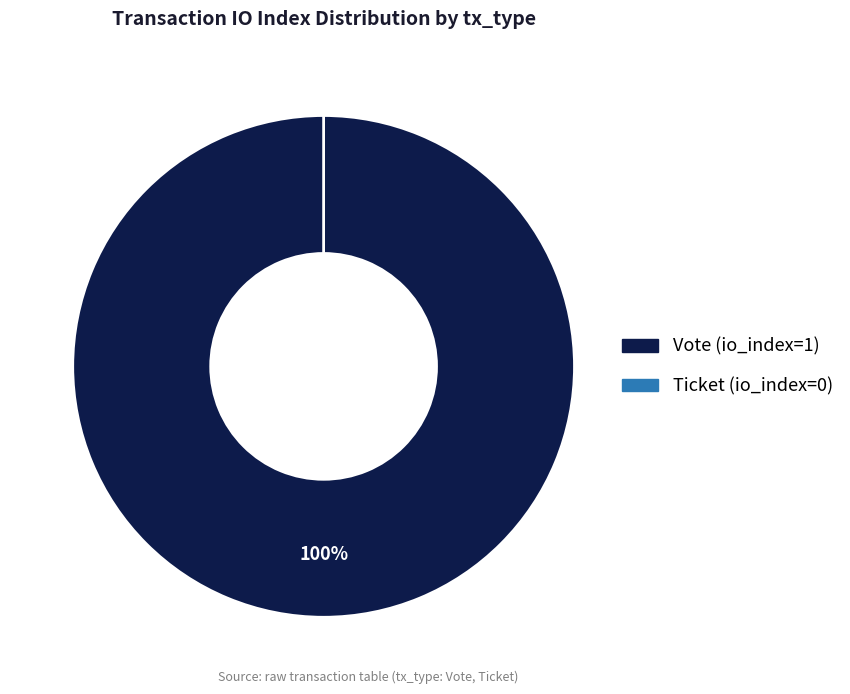

To the nearest percent, what is the difference between the largest and smallest slice percentages?

100%